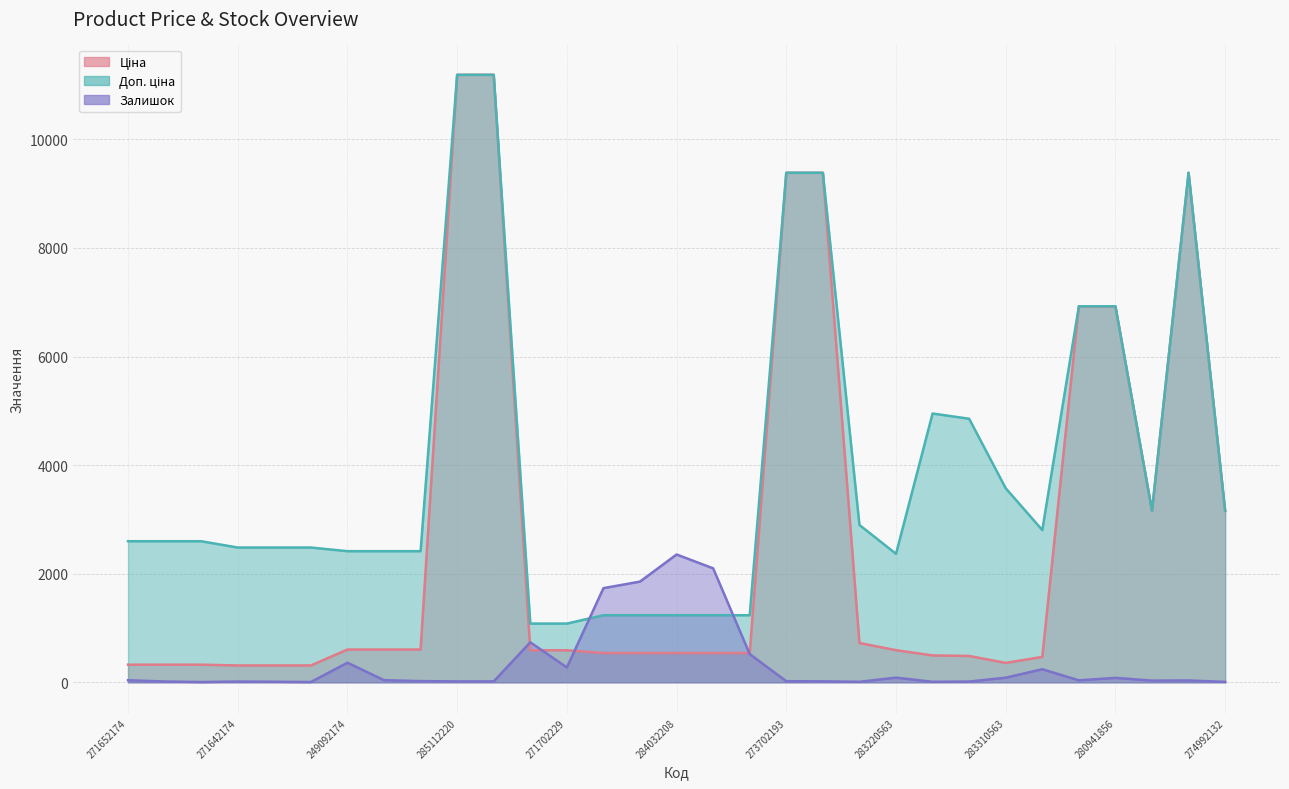

At which label does Доп. ціна reach its peak?

285112220